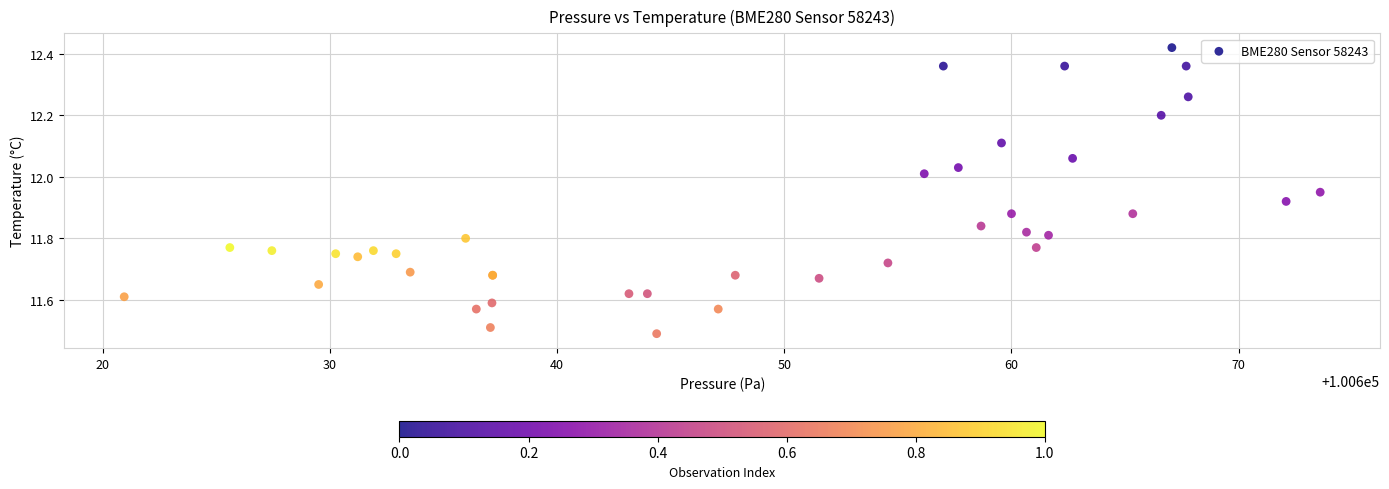

What Y value in the scatter plot is closest to 11?

11.5